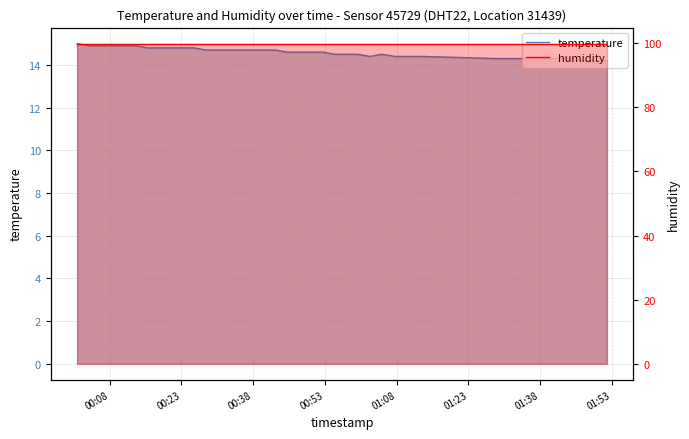

What is the value of the humidity point at the 5th from the left?

99.9